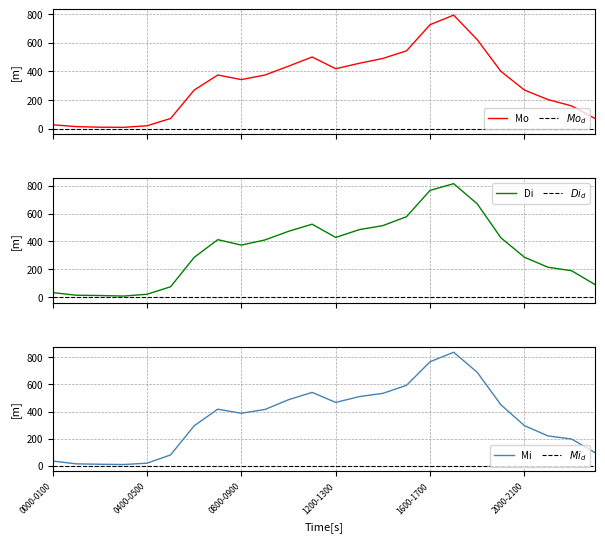

True or false: Di and $Di_d$ intersect in this chart.

False